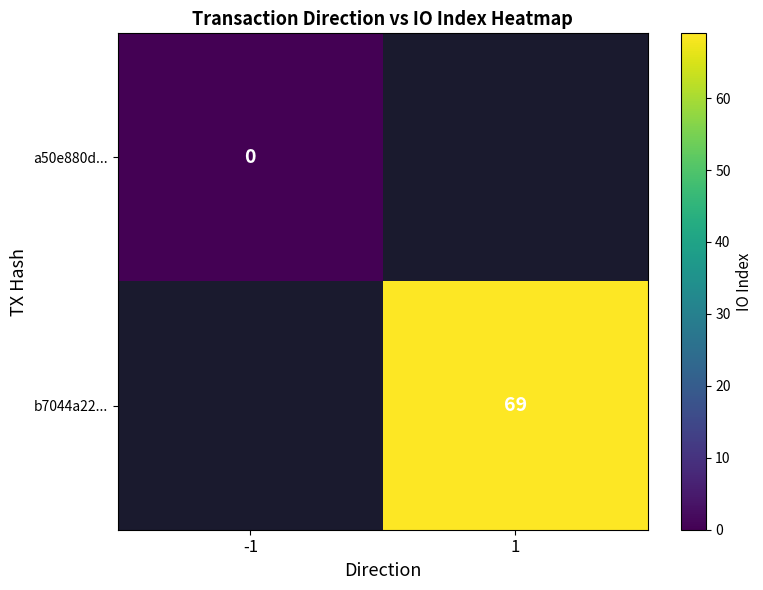

The b7044a22... series shows 120 at 1. True or false?

False